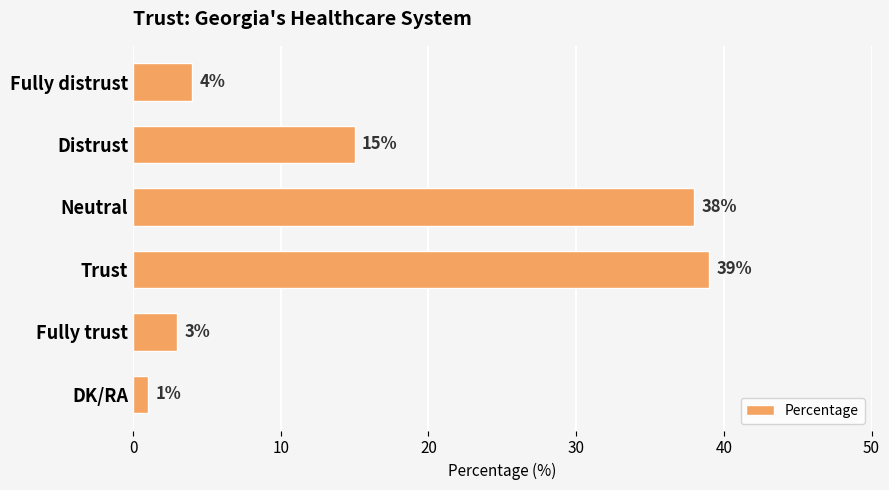

How many categories are shown in the chart?

6